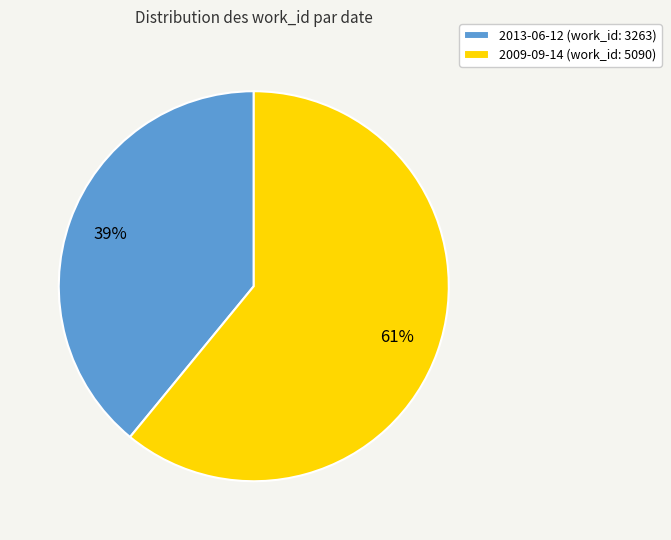

Combined, do 2009-09-14 and 2013-06-12 account for over 50%?

Yes